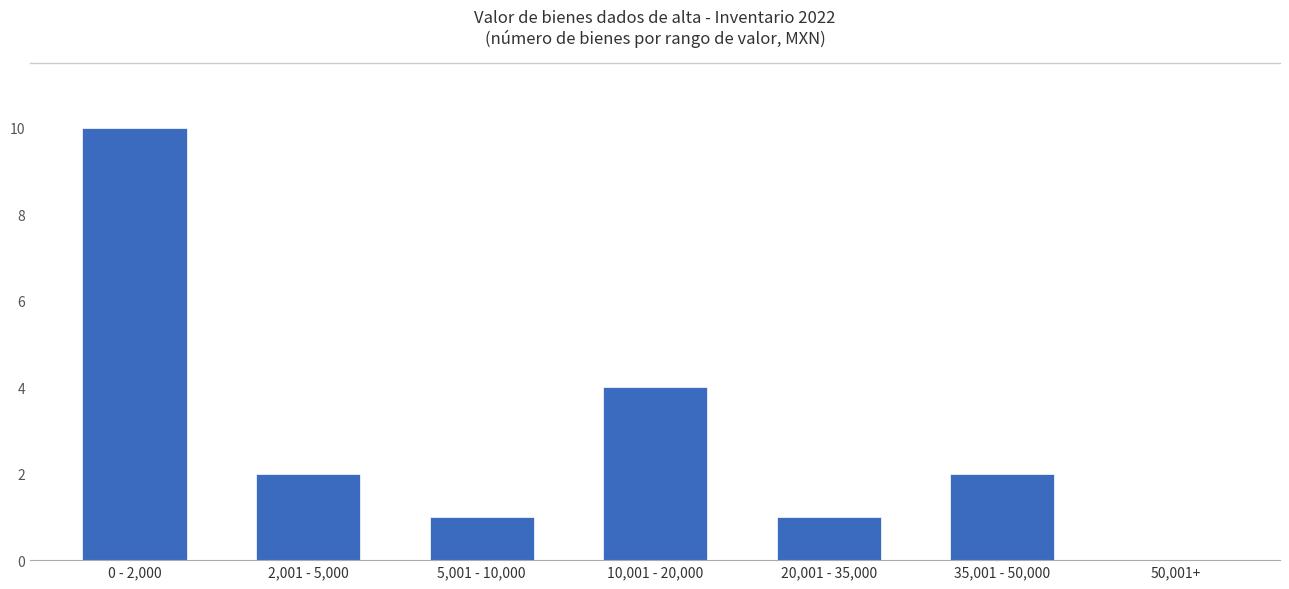

Reading left to right, extract all data points from this chart.

10	2	1	4	1	2	0